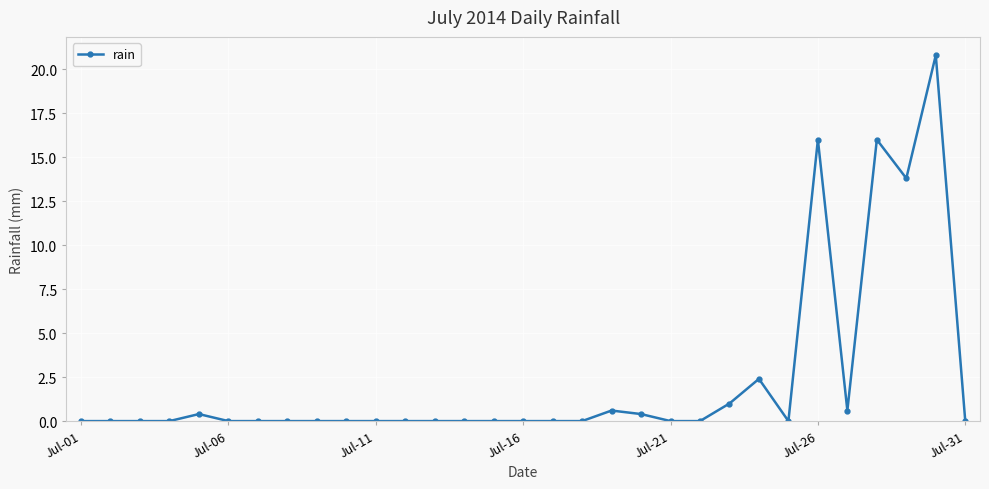

True or false: the data has more than 1 interior local peaks.

True